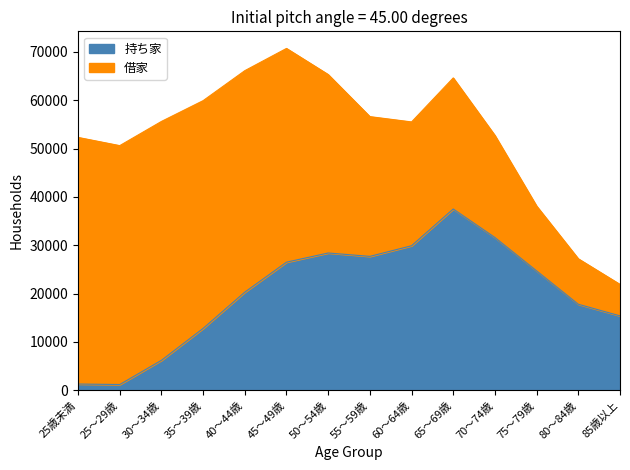

What is the difference between the maximum and minimum values?

36300